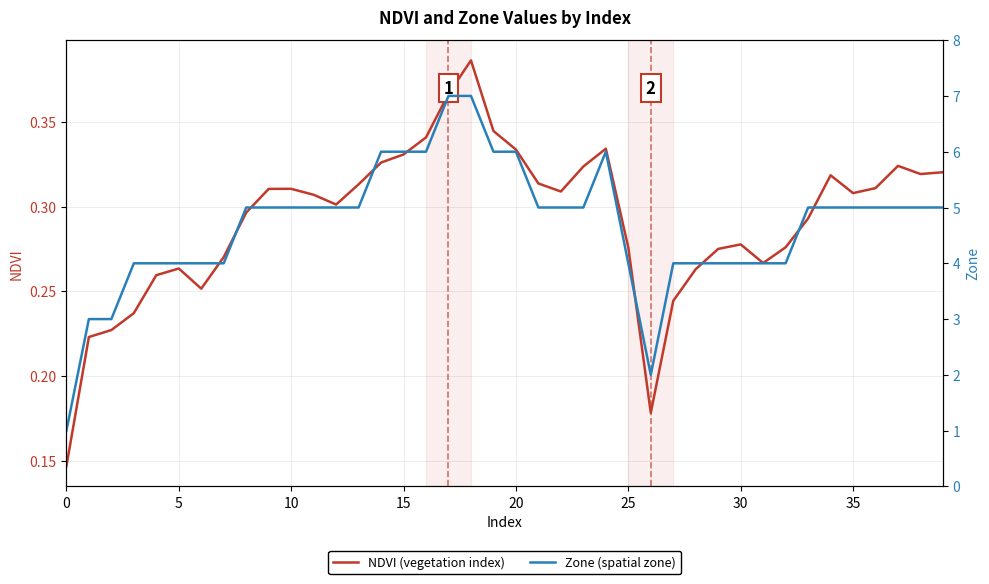

True or false: NDVI and Zone cross at least once.

False